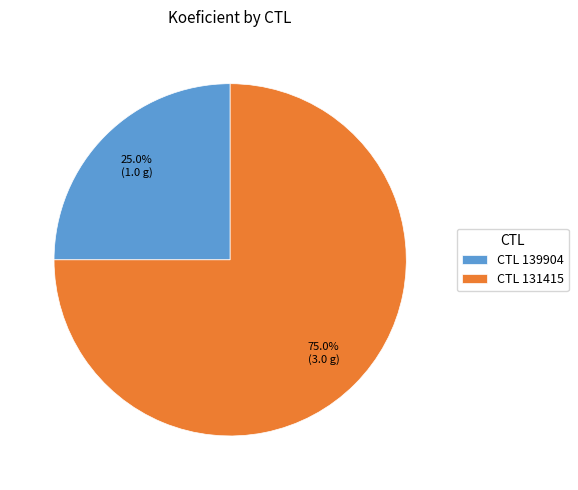

To the nearest percent, what is the average slice percentage?

50%